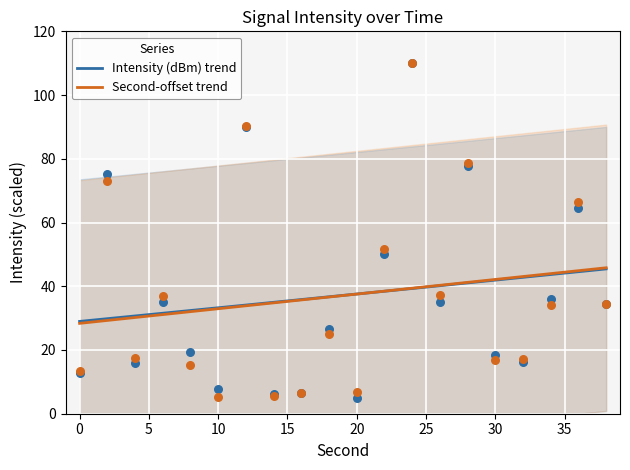

What is the ratio of the value at 34 to the value at 14?

5.9